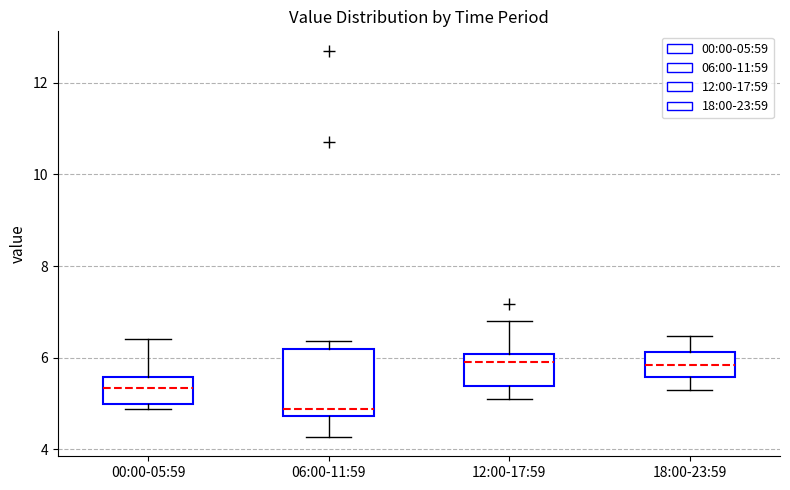

Reading left to right, read every box against the y-axis: the position of its median line, the range the box covers, and the ends of its whiskers. The values are not printed on the chart, so give them approximately, as read against the axis.

00:00-05:59: median 5.4, box 5.0 to 5.6, whiskers 4.8 to 6.4
06:00-11:59: median 4.8 (just above the box's lower edge), box 4.8 to 6.2, whiskers 4.2 to 6.4
12:00-17:59: median 6.0 (just below the box's upper edge), box 5.4 to 6.0, whiskers 5.2 to 6.8
18:00-23:59: median 5.8, box 5.6 to 6.2, whiskers 5.4 to 6.4